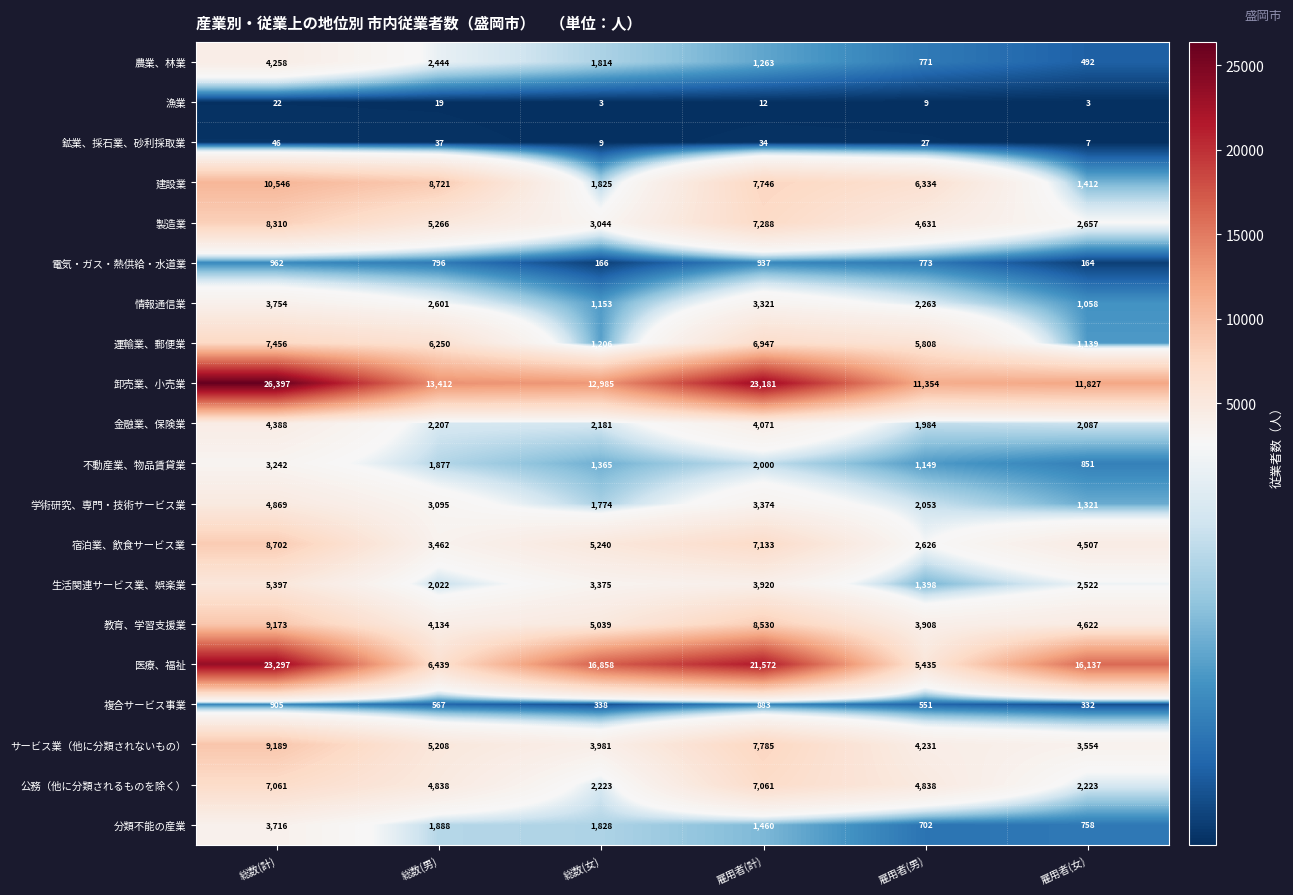

What is the difference between the second highest and minimum values in the 分類不能の産業 series?

1186